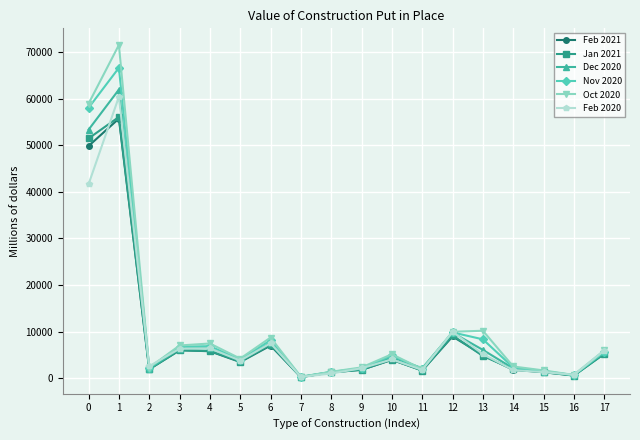

Is the value of Feb 2021 at 11 greater than the value of Dec 2020 at 4?

No